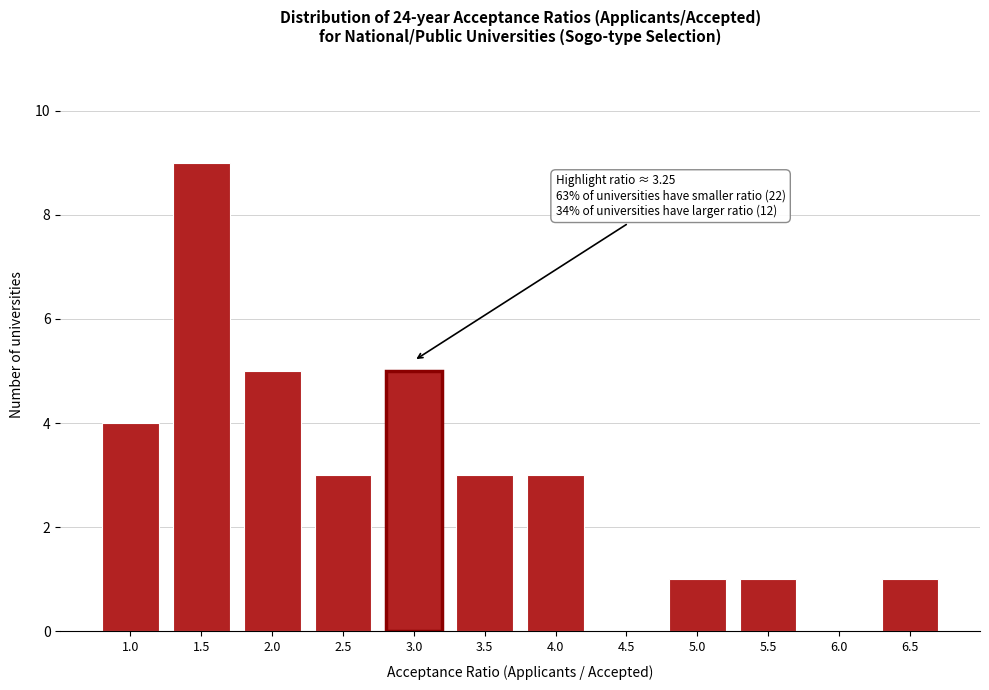

Reading left to right, extract all data points from this chart.

1.0=4	1.5=9	2.0=5	2.5=3	3.0=5	3.5=3	4.0=3	4.5=0	5.0=1	5.5=1	6.0=0	6.5=1